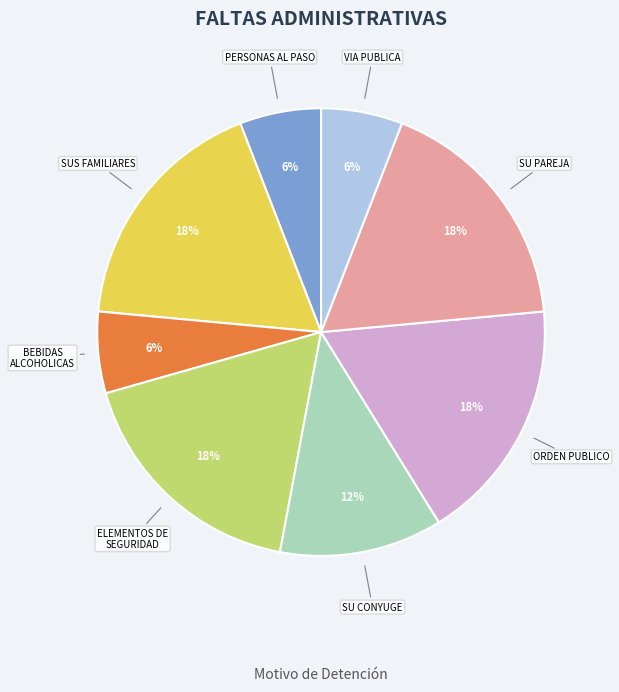

What is the ratio of the value at SUS FAMILIARES to the value at SU PAREJA?

1.0